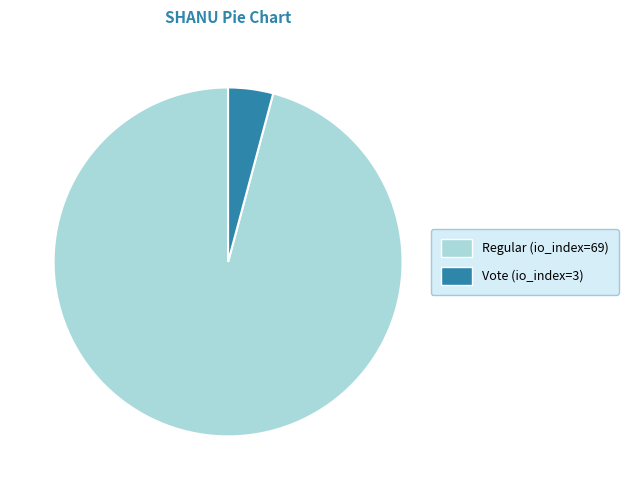

Does Regular (io_index=69) account for over 50% of the chart?

Yes